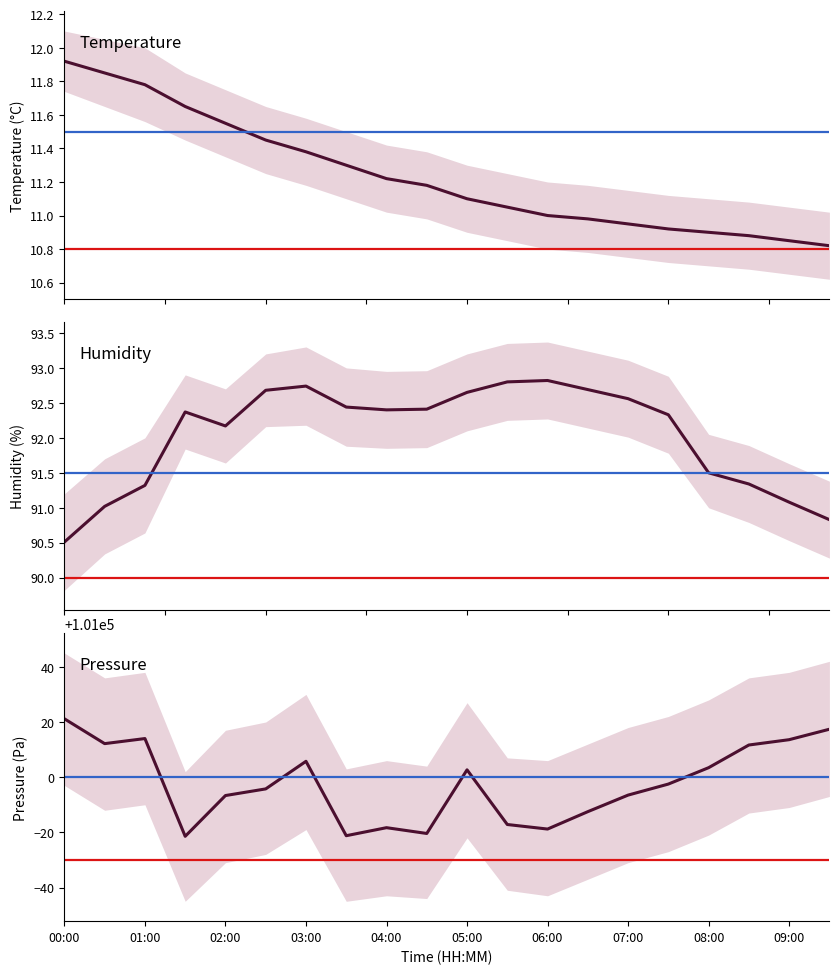

The value of humidity at 05:30 is 32.9. True or false?

False